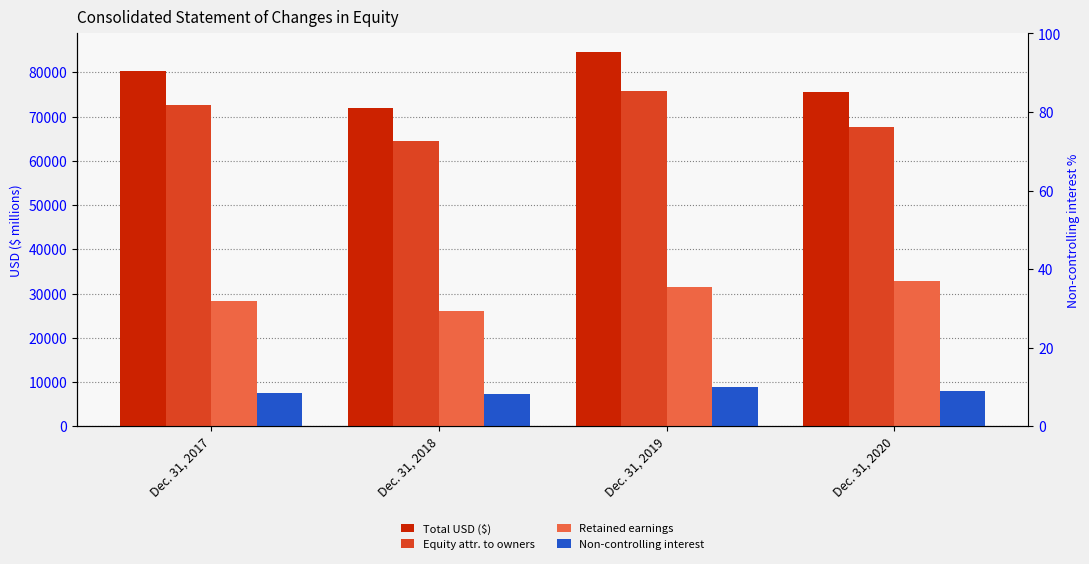

Where does the Equity attr. to owners series first go above 72576?

Dec. 31, 2019